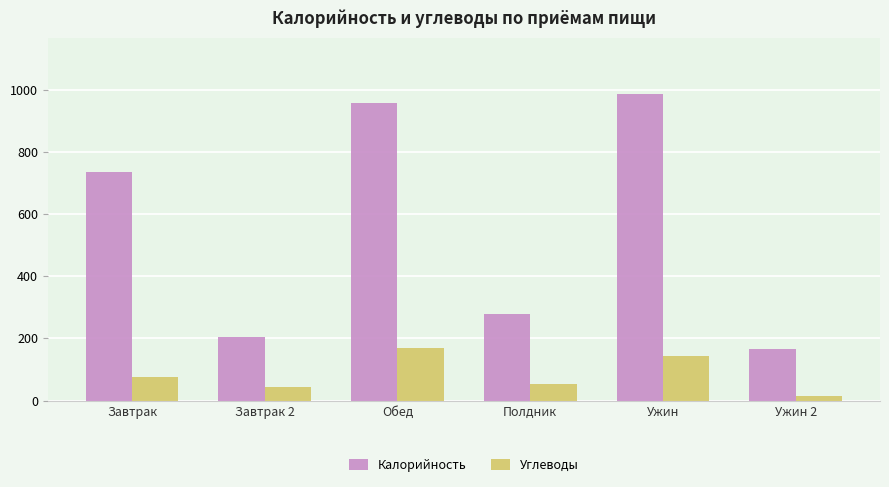

What is the label of the 4th bar from the left?

Полдник